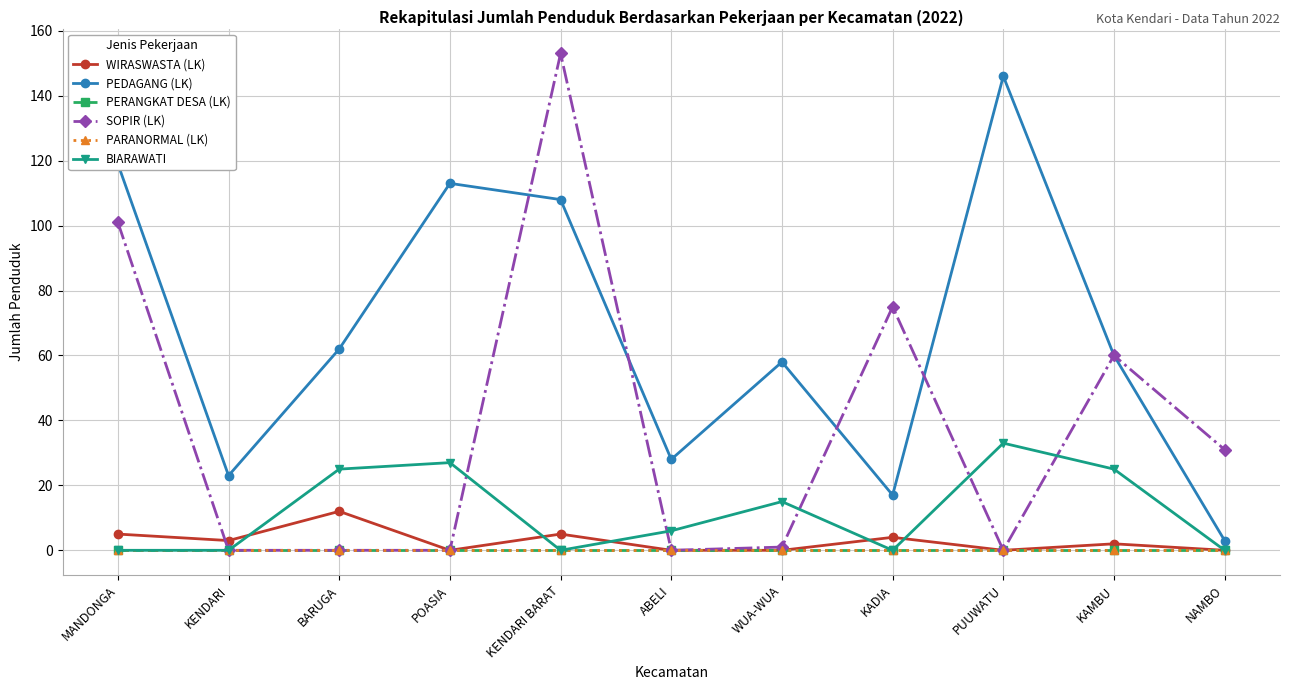

Which series changed the most between BARUGA and WUA-WUA?

WIRASWASTA (LK)